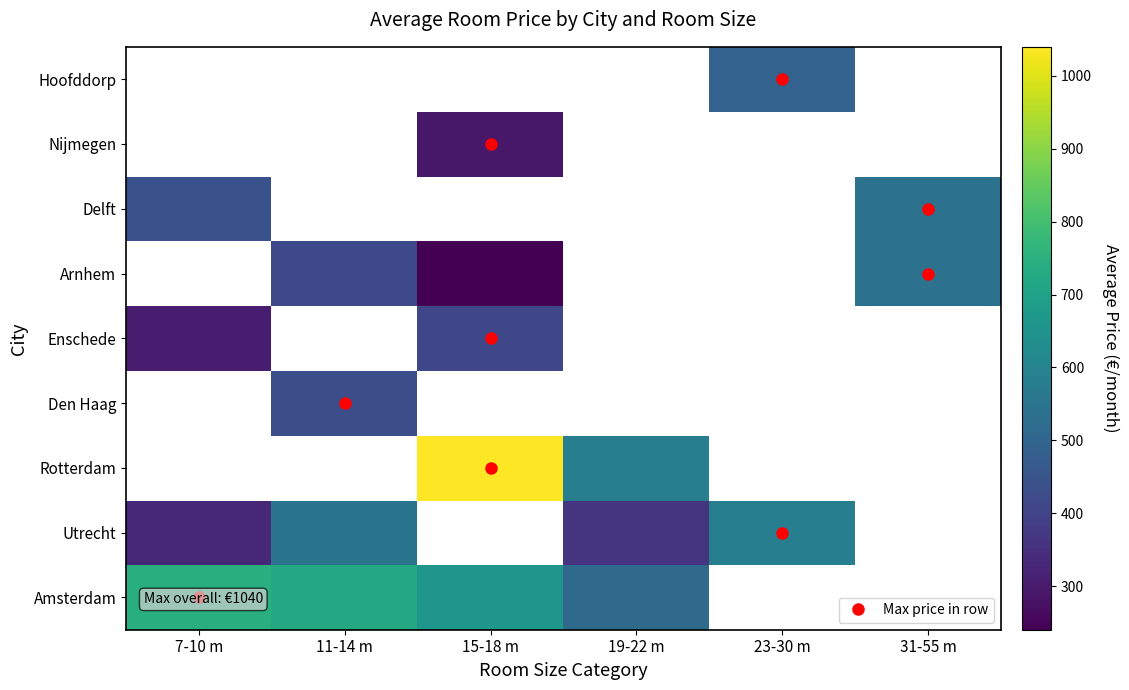

At which category does the chart reach its peak across all series?

15-18 m